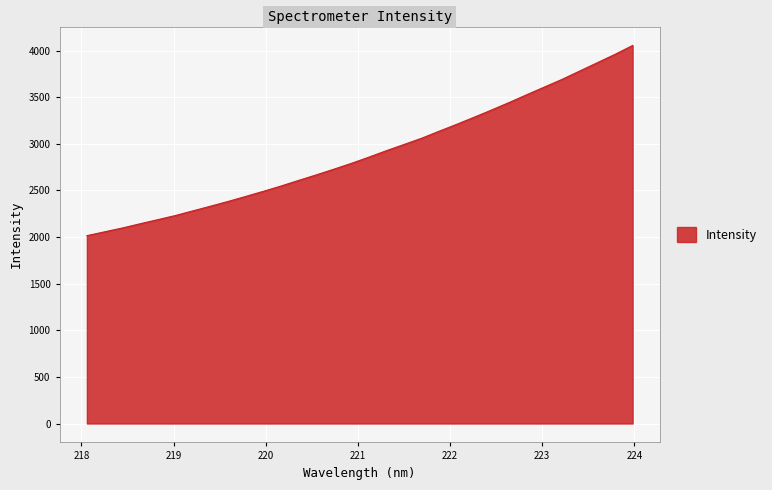

What is the difference between the maximum and minimum values?

2039.9